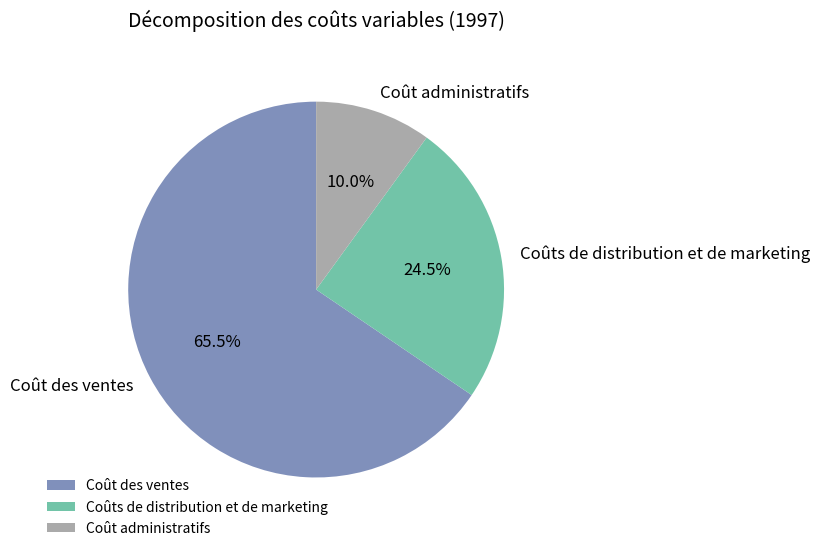

Rank the categories by value from lowest to highest.

Coût administratifs, Coûts de distribution et de marketing, Coût des ventes